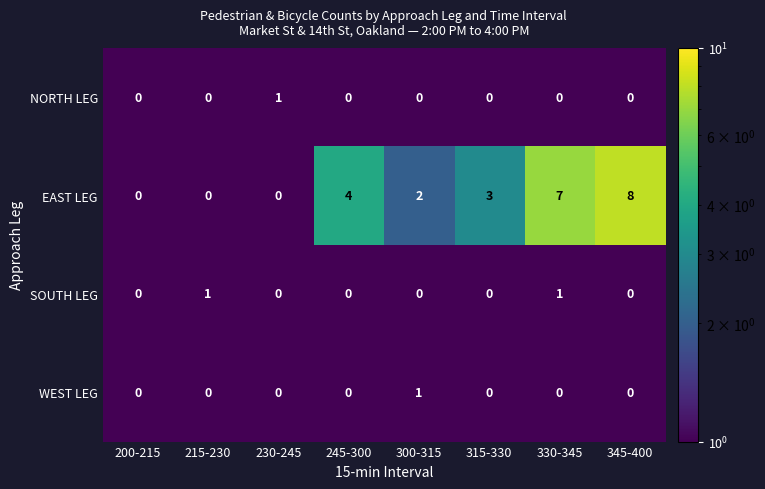

Count the number of categories in the chart.

8